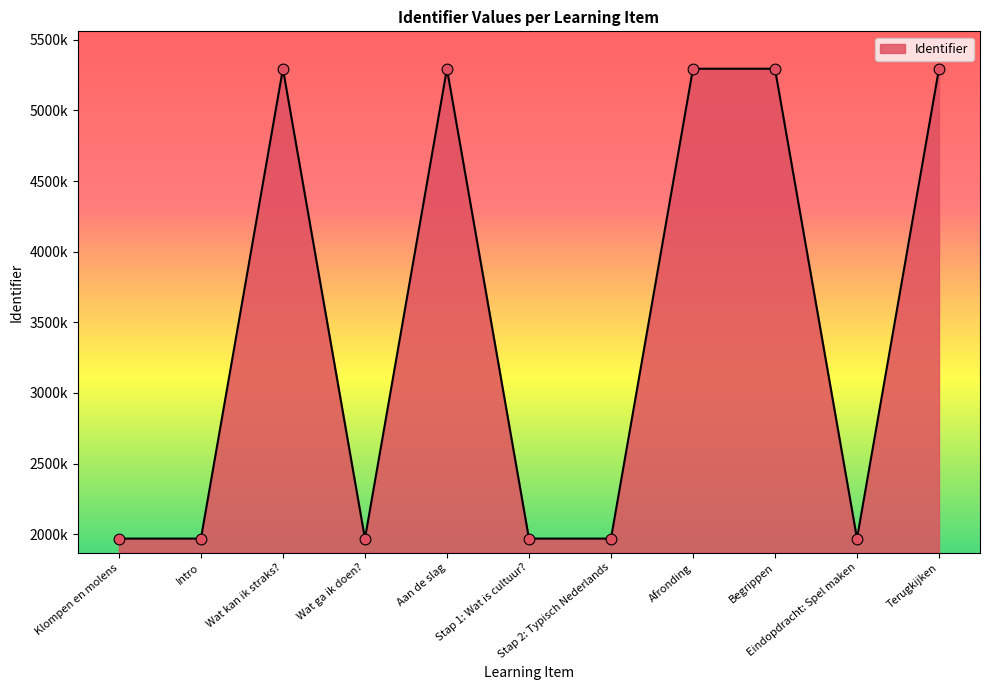

Which has a higher value, Wat ga ik doen? or Intro?

Wat ga ik doen?